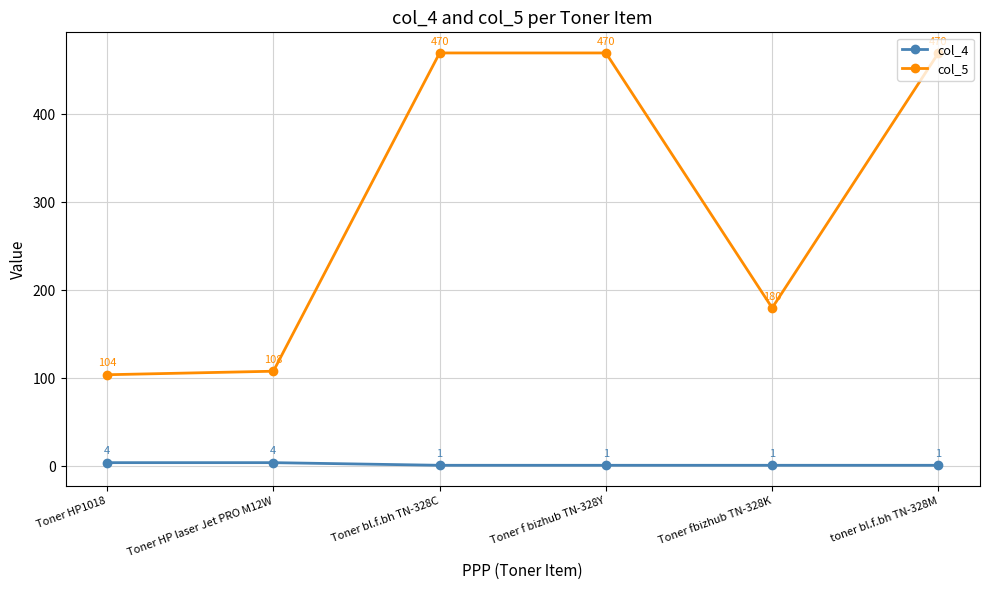

Rank the series by their average value, from lowest to highest.

col_4, col_5